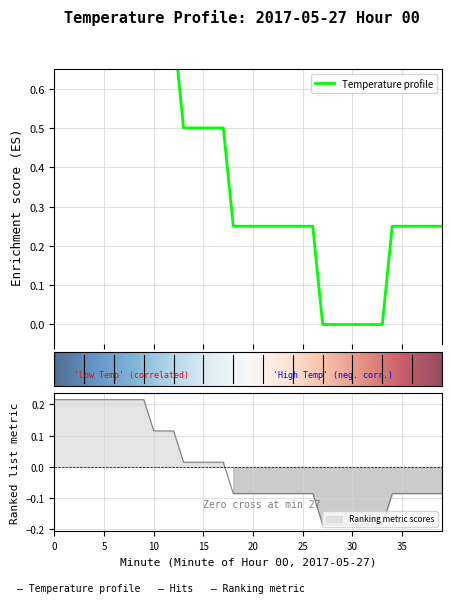

What is the difference between the second highest and second lowest values?

1.0